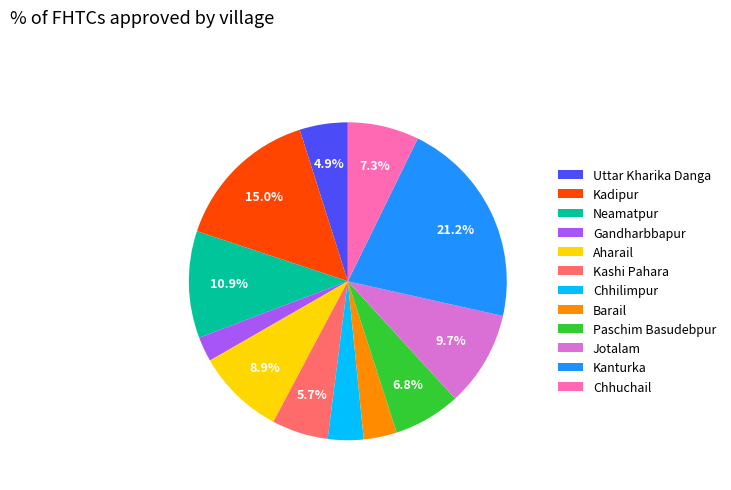

Is Barail the majority of the pie?

No